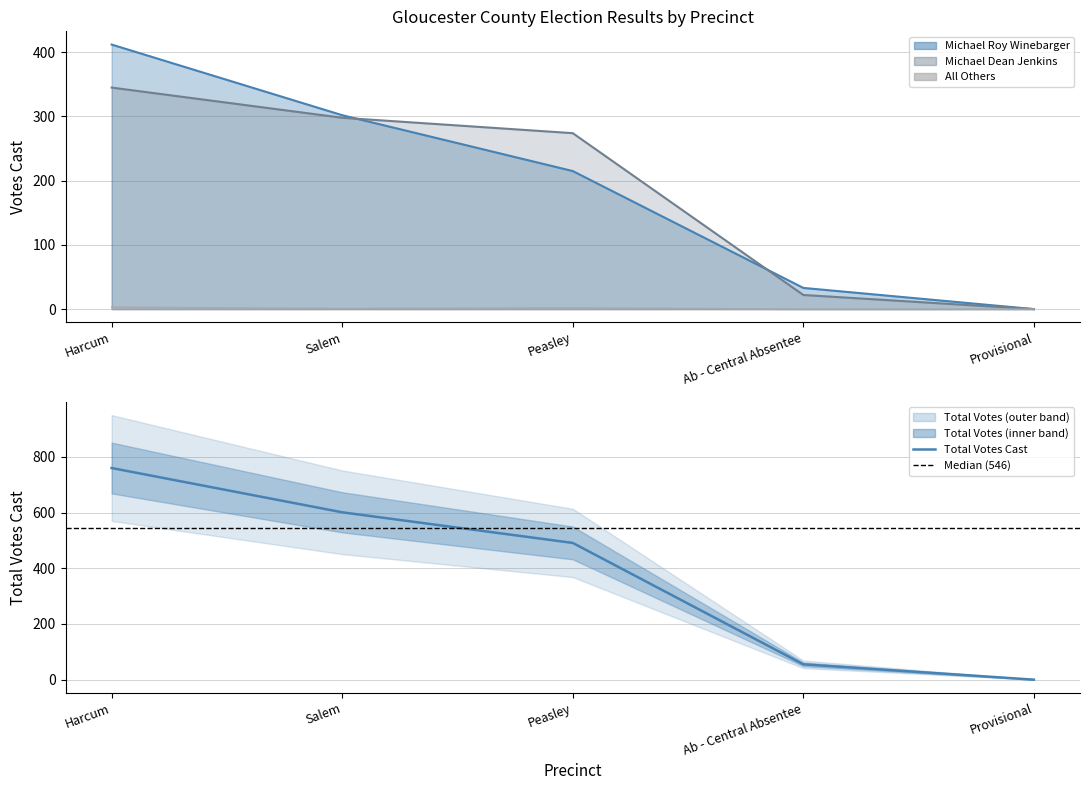

In All Others, how many points are lower than both neighbors (excluding endpoints)?

1